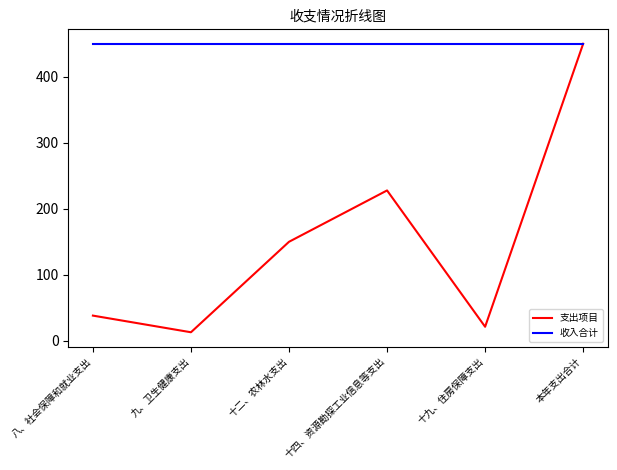

At which category is the sum across all series the highest?

本年支出合计